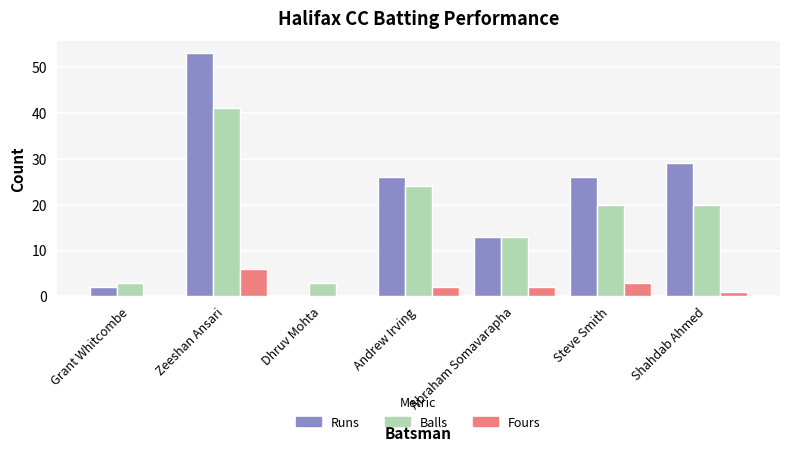

Between Dhruv Mohta and Shahdab Ahmed, which series saw the biggest shift?

Runs